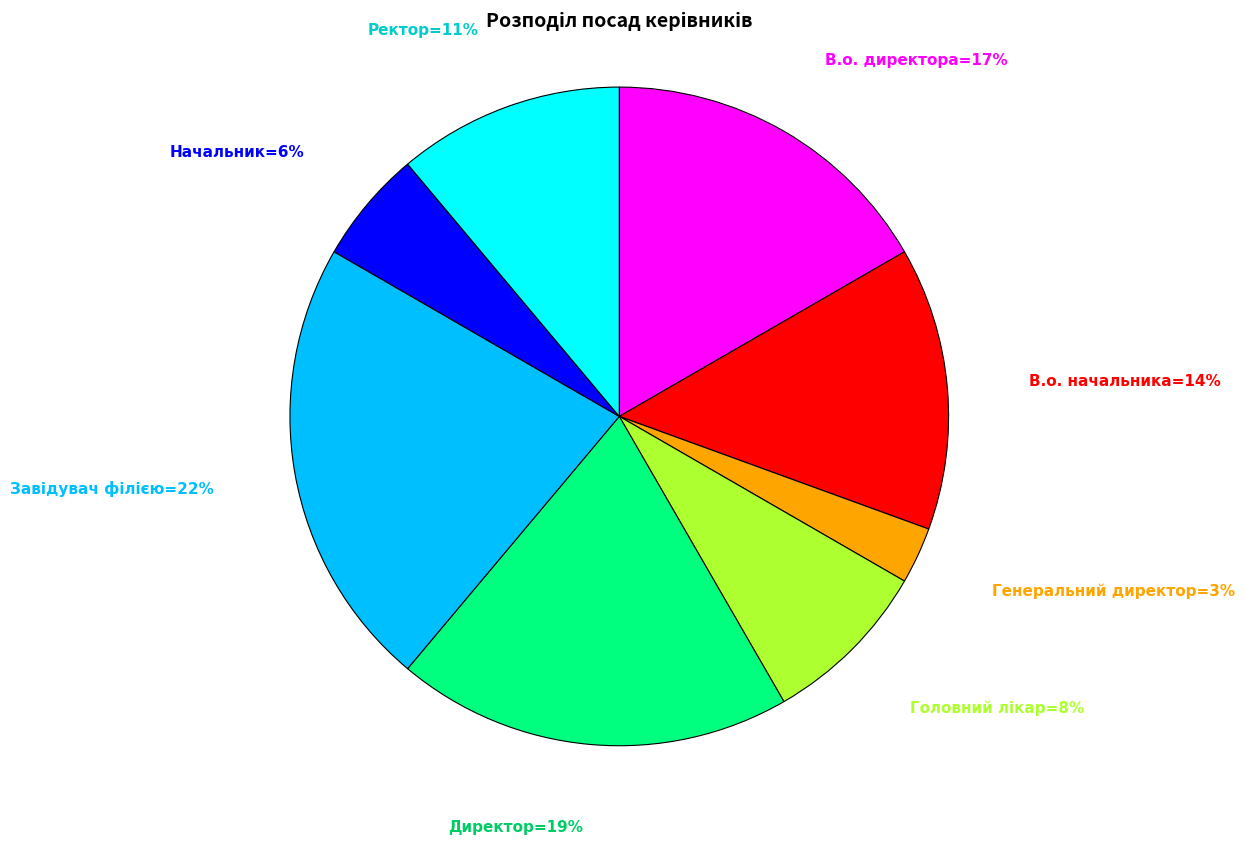

To the nearest percent, what is the average slice percentage?

12%